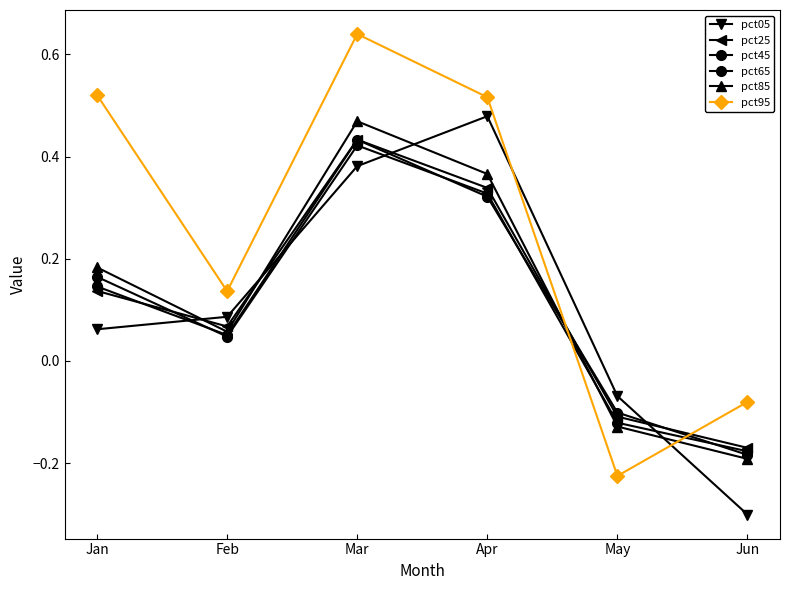

Rank the categories by pct25 value from highest to lowest.

Mar, Apr, Jan, Feb, May, Jun